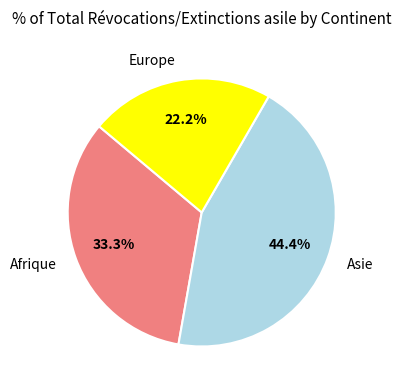

What is the total percentage of Afrique and Asie?

77.8%